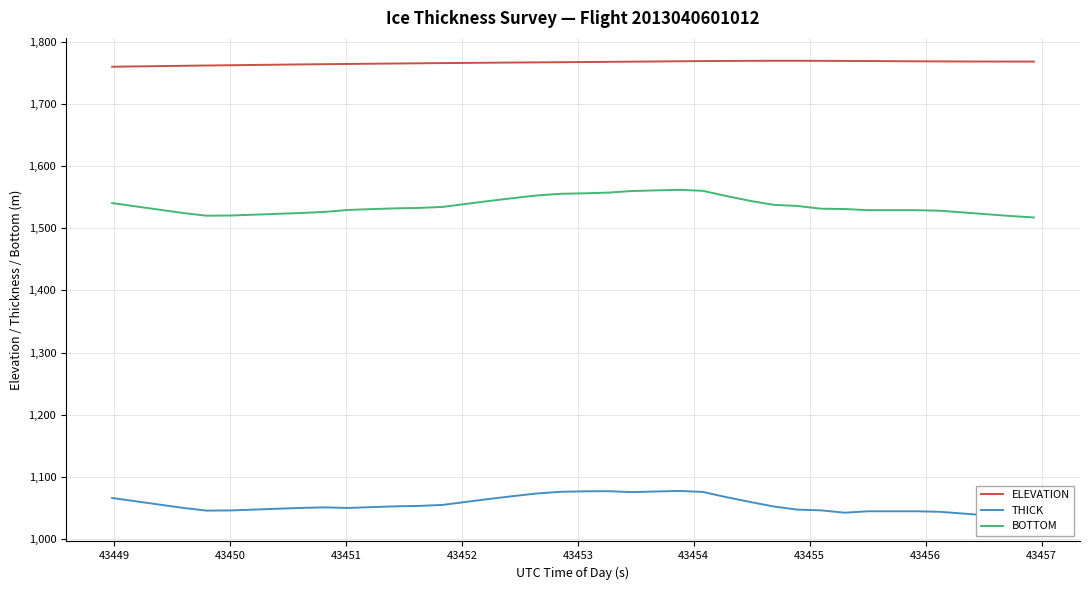

True or false: BOTTOM and ELEVATION intersect in this chart.

False